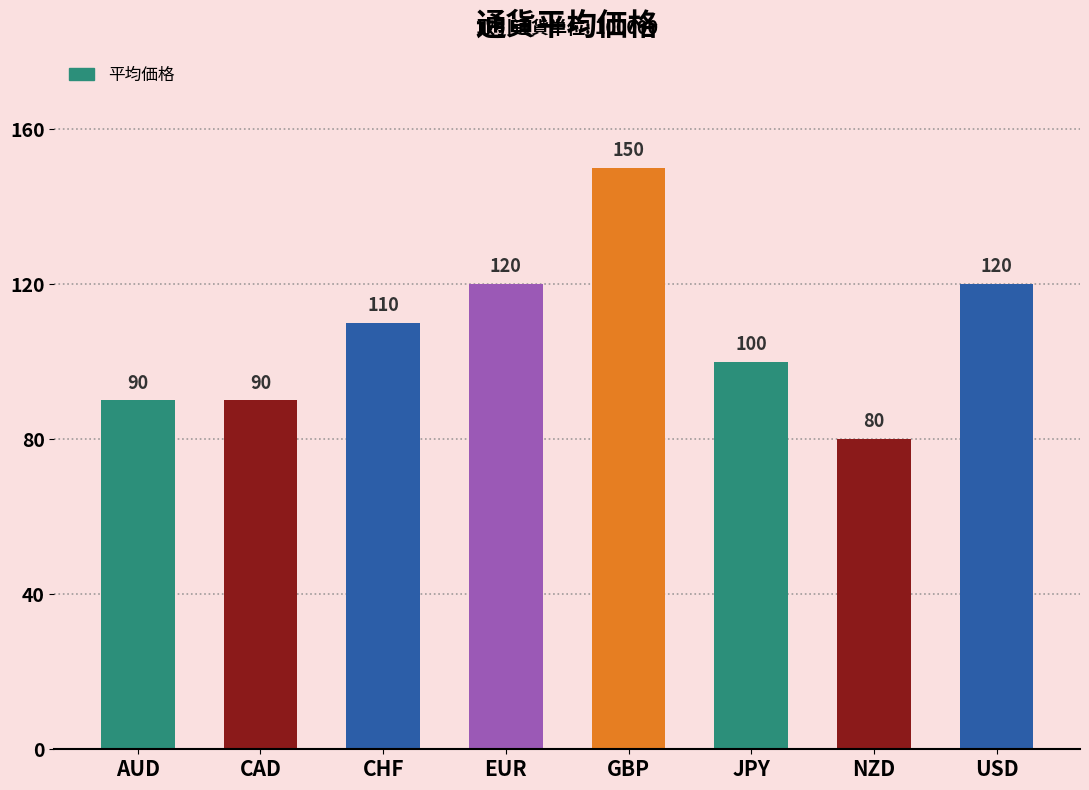

What is the label of the 8th bar from the left?

USD